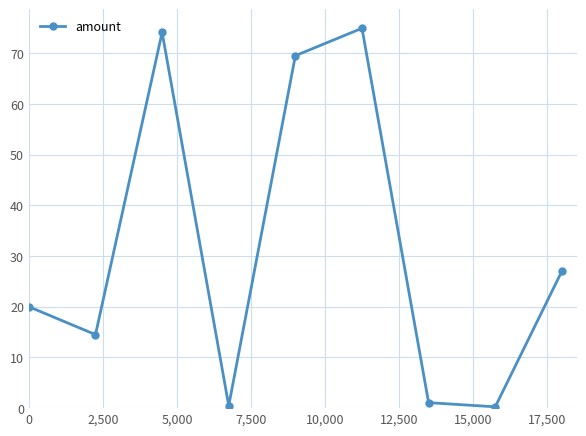

How many interior local valleys (lower than both neighbors) does the data have?

3